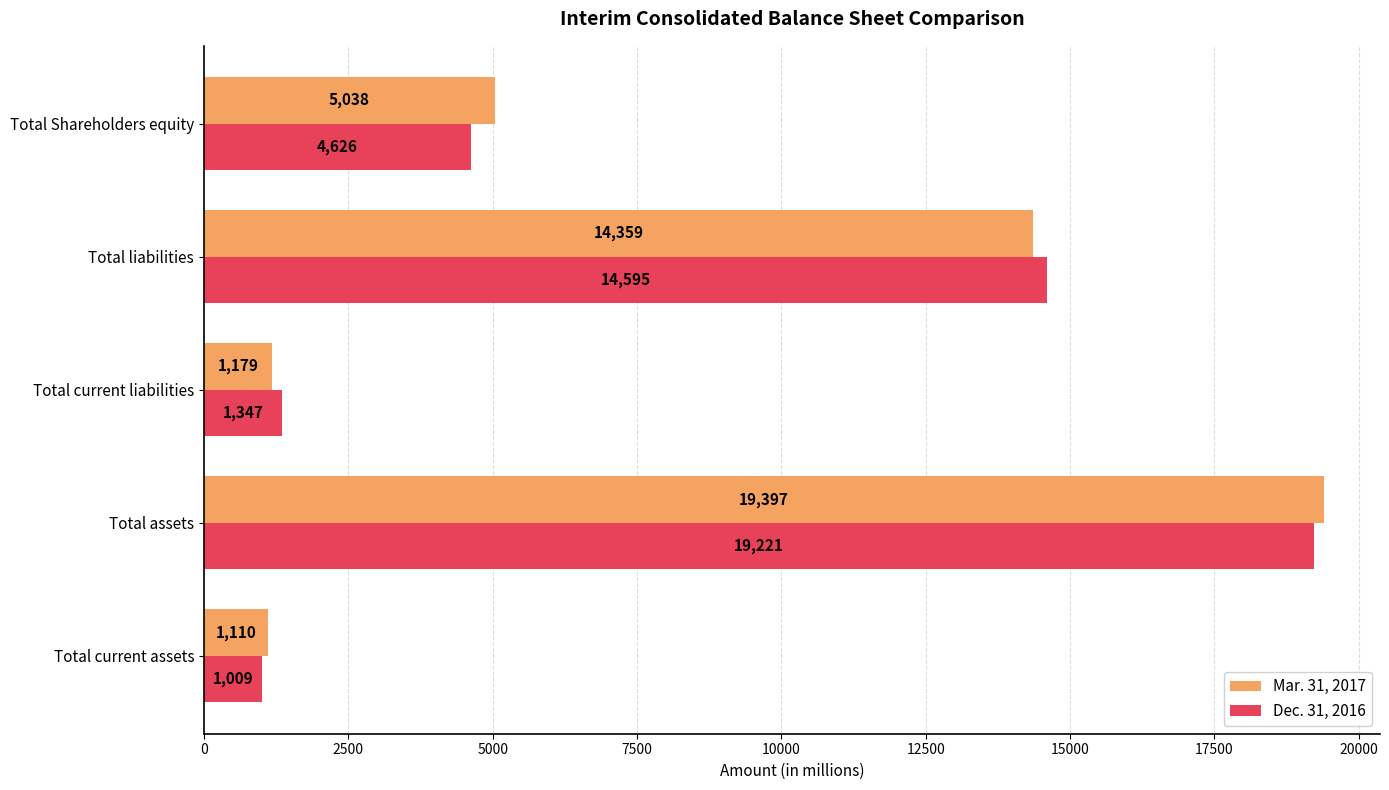

What is the average value of the Dec. 31, 2016 series?

8160